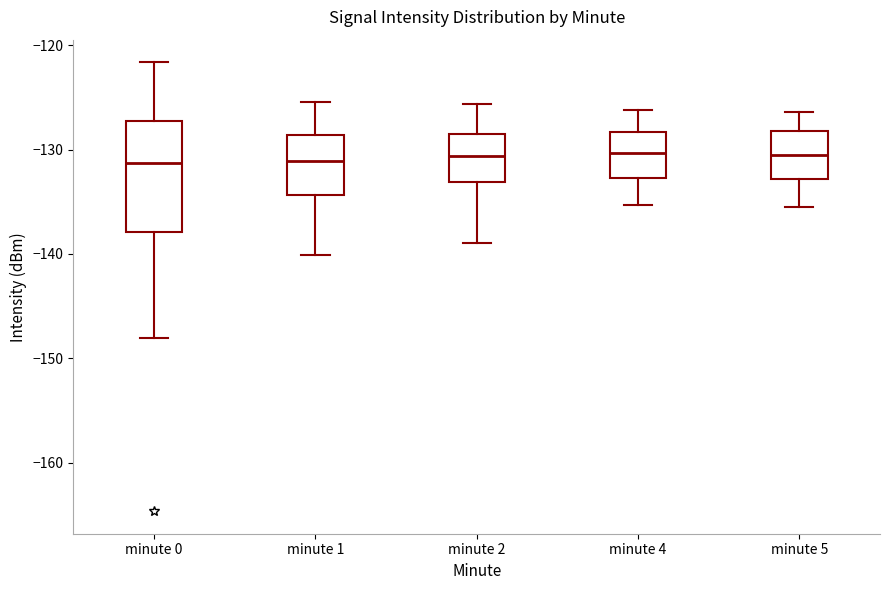

Reading left to right, read every box against the y-axis: the position of its median line, the range the box covers, and the ends of its whiskers. The values are not printed on the chart, so give them approximately, as read against the axis.

minute 0: median -131, box -138 to -127, whiskers -148 to -122
minute 1: median -131, box -134 to -129, whiskers -140 to -125
minute 2: median -131, box -133 to -128, whiskers -139 to -126
minute 4: median -130, box -133 to -128, whiskers -135 to -126
minute 5: median -131, box -133 to -128, whiskers -135 to -126